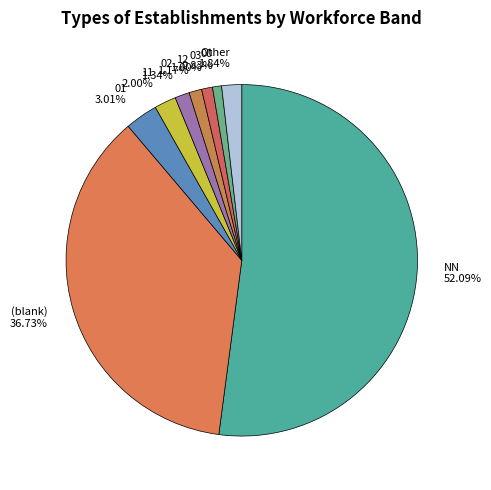

Is there any slice that represents more than half of the pie?

Yes